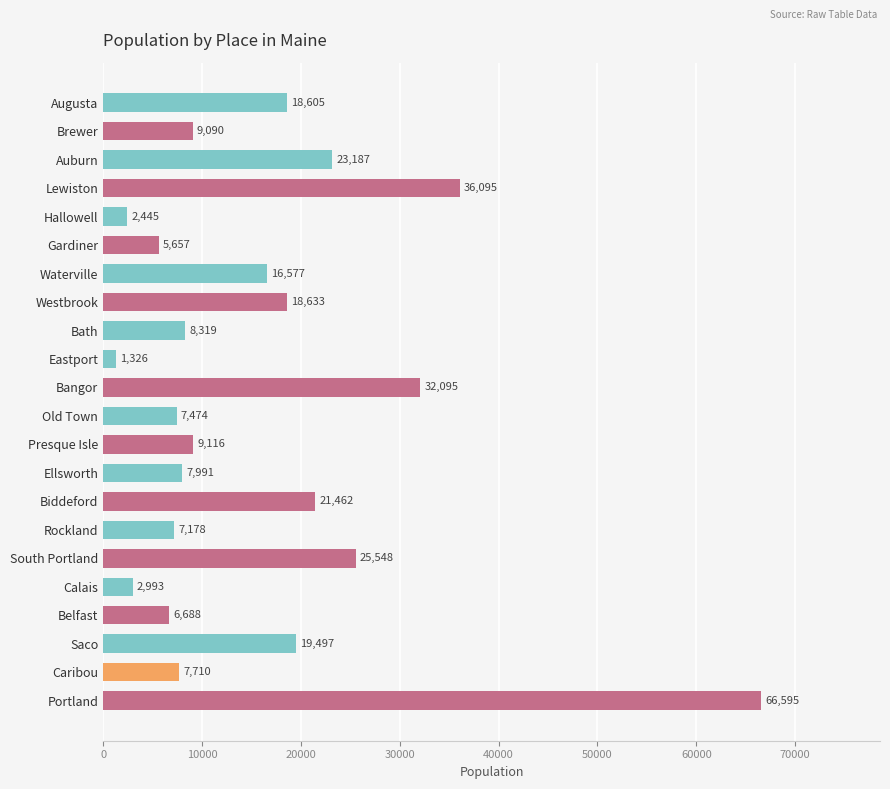

What is the sum of all values?

354281